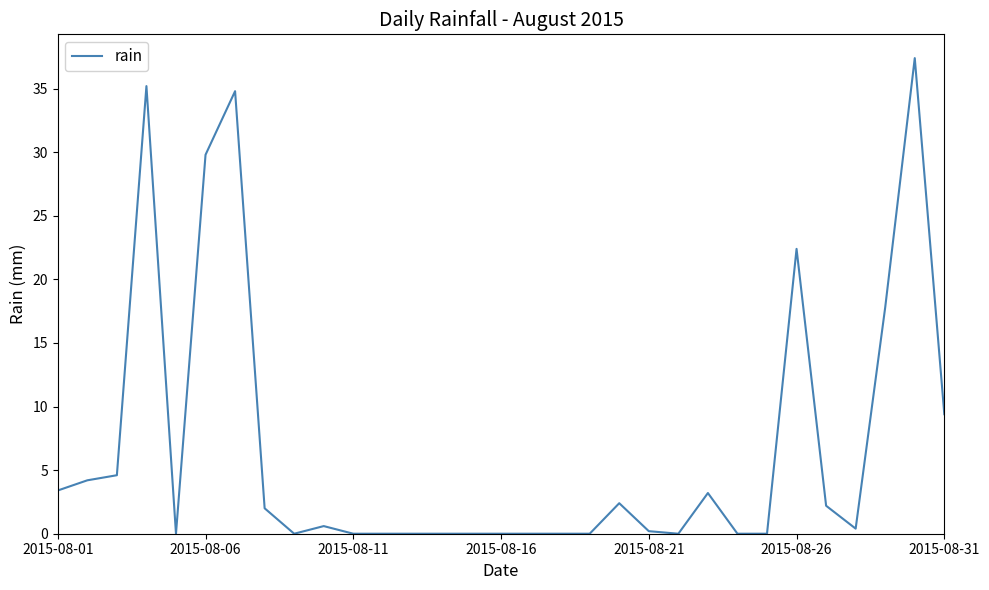

What is the maximum value shown in the chart?

37.4